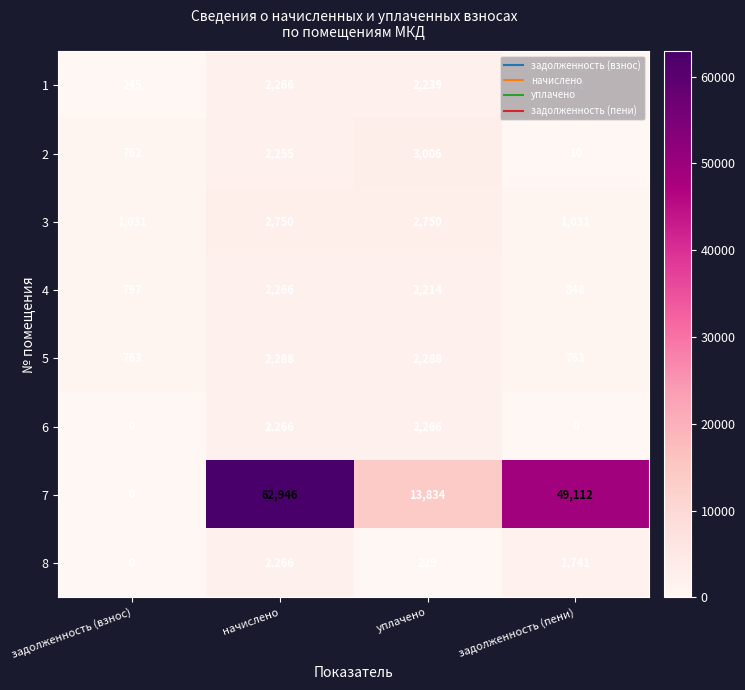

What is the total value across all series at начислено?

79303